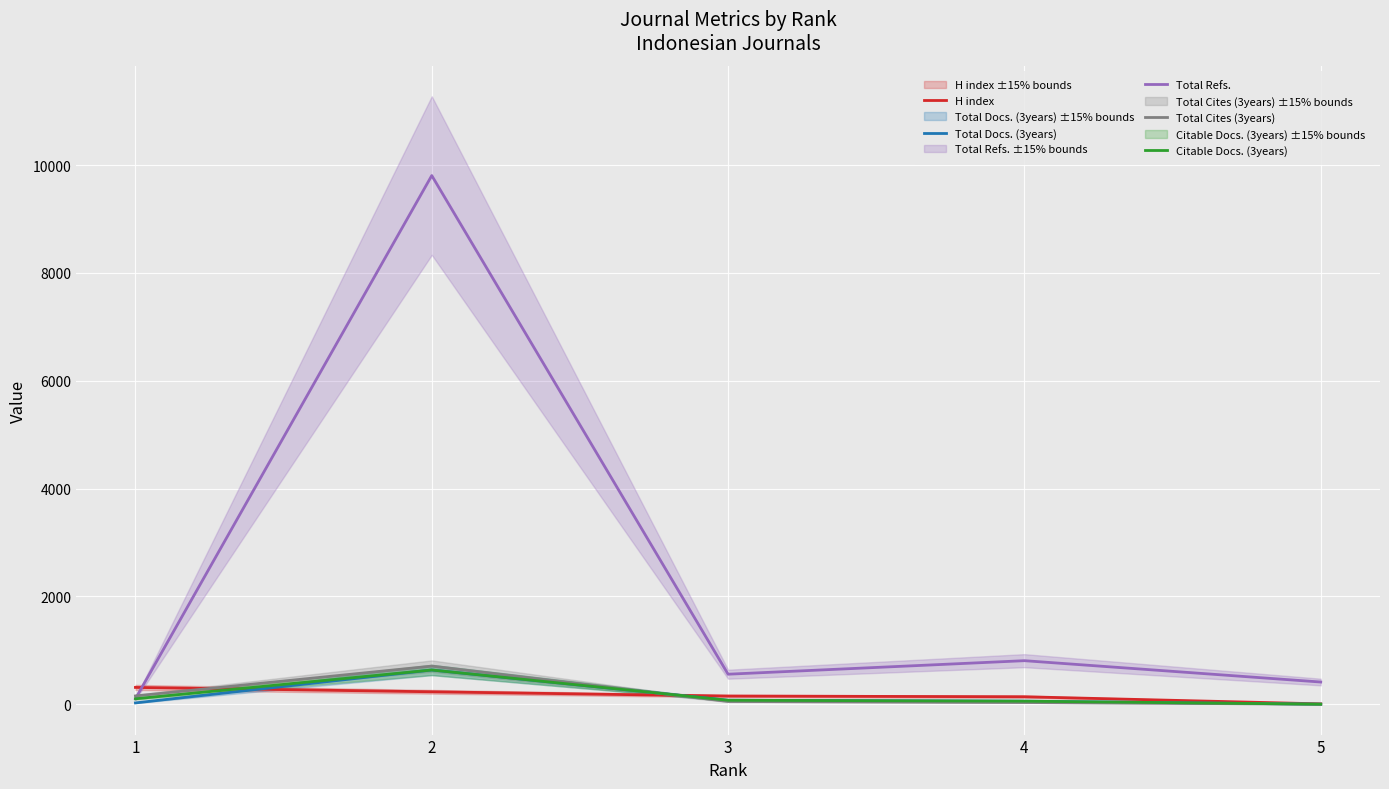

Between 2 and 5, which is larger?

2